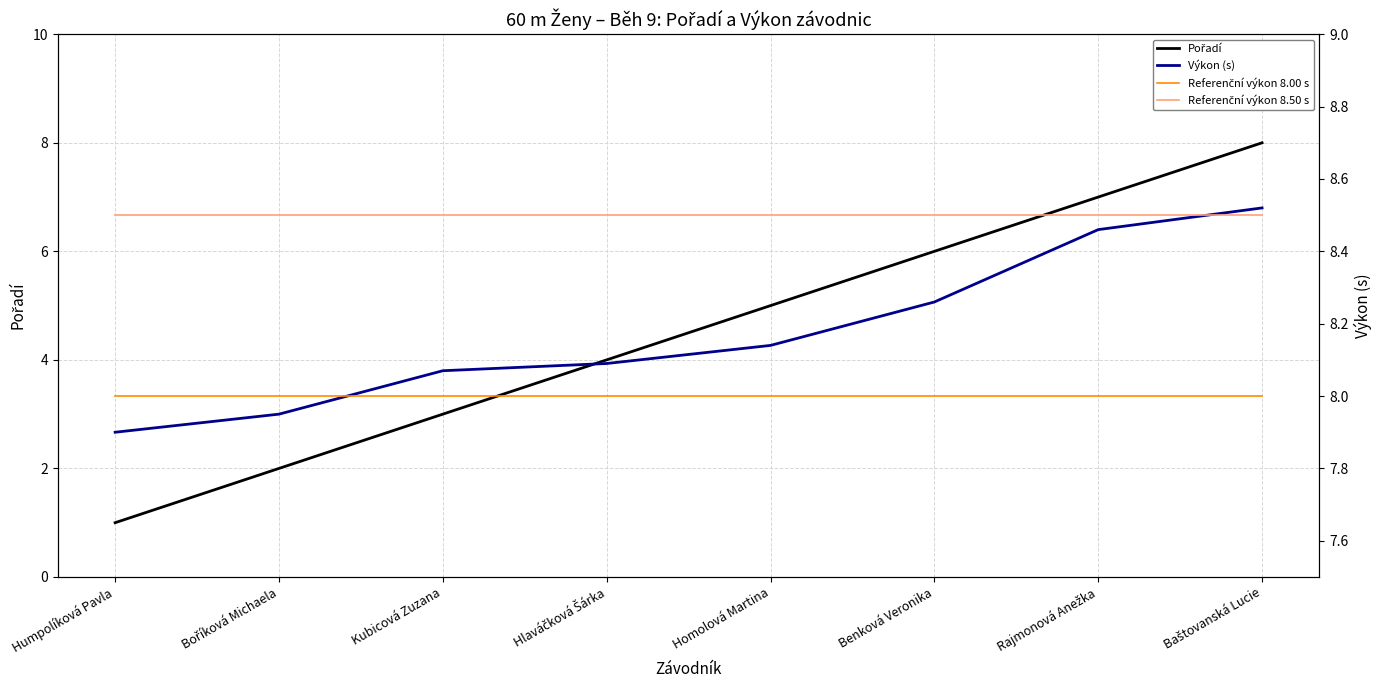

True or false: Pořadí has a value of 4.5 at Baštovanská Lucie.

False